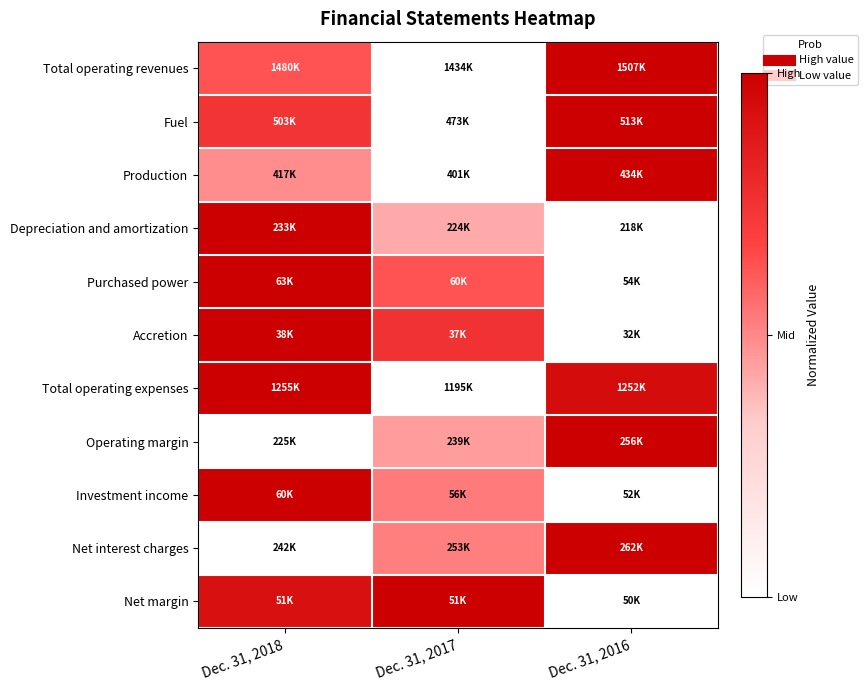

Reading left to right, what are all the values shown in this chart?

Total operating revenues: Dec. 31, 2018=0.6	Dec. 31, 2017=0.0	Dec. 31, 2016=1.0
Fuel: Dec. 31, 2018=0.7	Dec. 31, 2017=0.0	Dec. 31, 2016=1.0
Production: Dec. 31, 2018=0.5	Dec. 31, 2017=0.0	Dec. 31, 2016=1.0
Depreciation and amortization: Dec. 31, 2018=1.0	Dec. 31, 2017=0.4	Dec. 31, 2016=0.0
Purchased power: Dec. 31, 2018=1.0	Dec. 31, 2017=0.6	Dec. 31, 2016=0.0
Accretion: Dec. 31, 2018=1.0	Dec. 31, 2017=0.8	Dec. 31, 2016=0.0
Total operating expenses: Dec. 31, 2018=1.0	Dec. 31, 2017=0.0	Dec. 31, 2016=0.9
Operating margin: Dec. 31, 2018=0.0	Dec. 31, 2017=0.5	Dec. 31, 2016=1.0
Investment income: Dec. 31, 2018=1.0	Dec. 31, 2017=0.5	Dec. 31, 2016=0.0
Net interest charges: Dec. 31, 2018=0.0	Dec. 31, 2017=0.5	Dec. 31, 2016=1.0
Net margin: Dec. 31, 2018=0.9	Dec. 31, 2017=1.0	Dec. 31, 2016=0.0